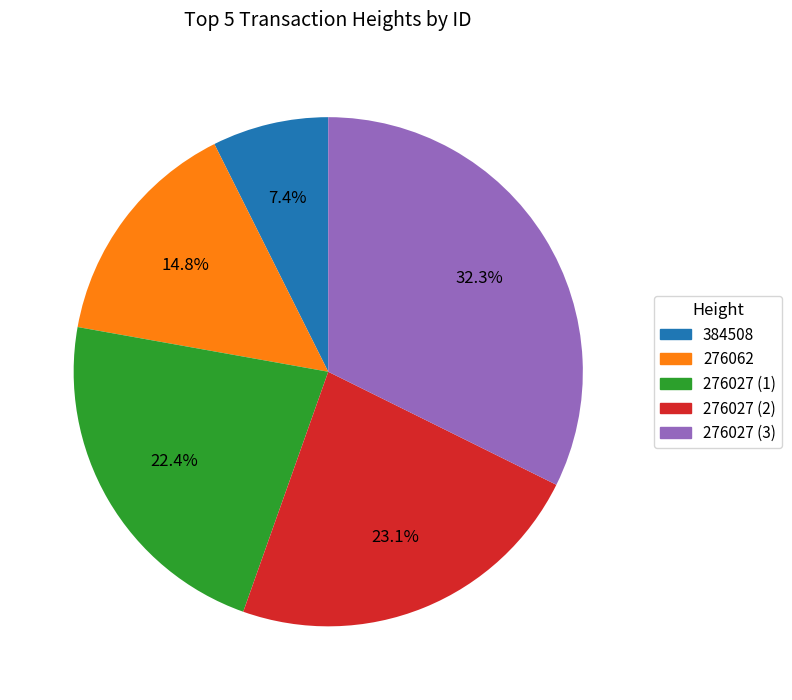

True or false: 384508 accounts for 21% of the total.

False